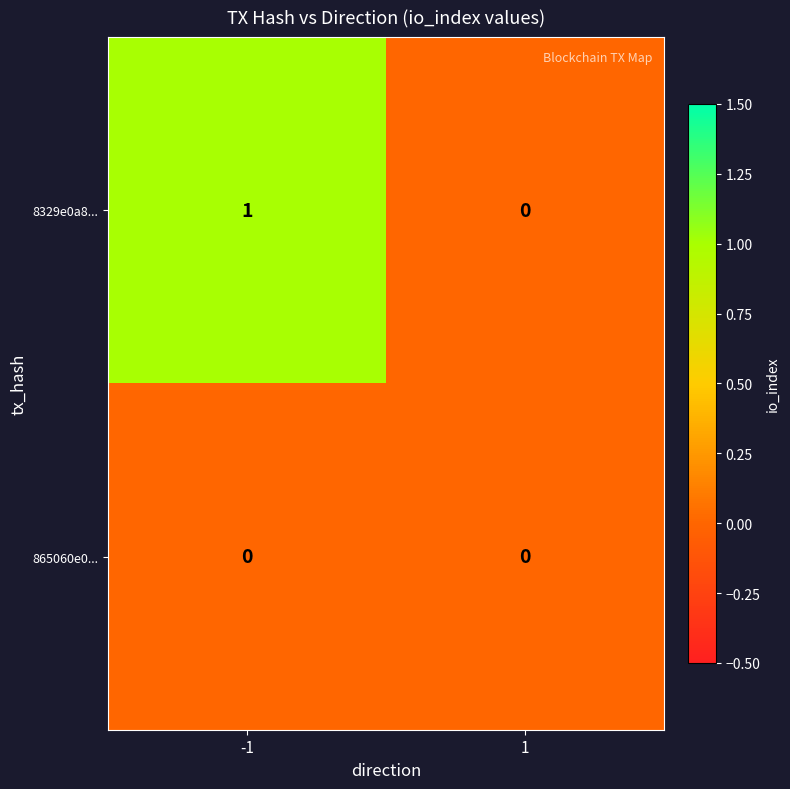

List the series in order of their peak value, lowest first.

865060e0..., 8329e0a8...